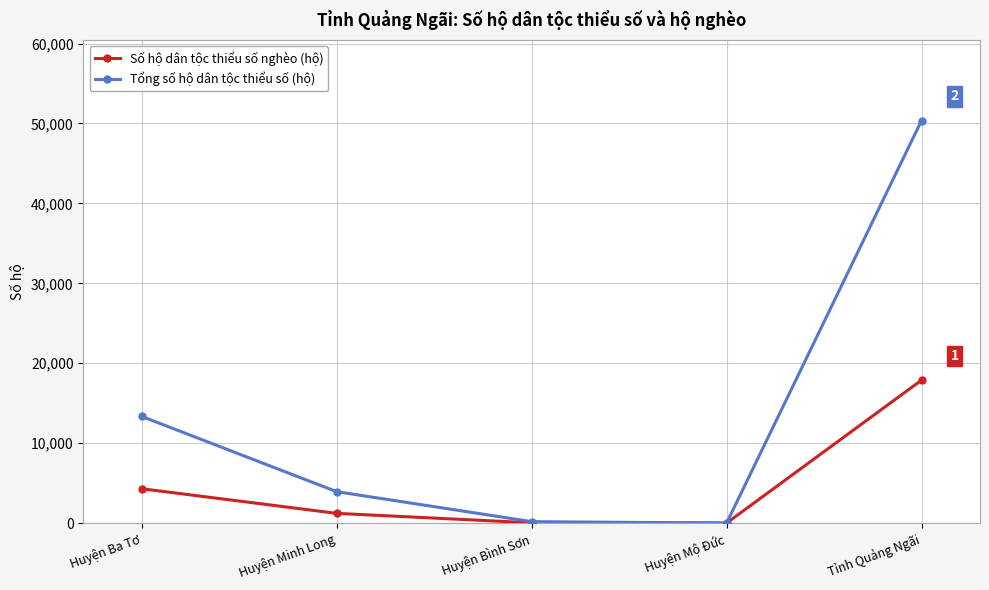

The Tổng số hộ dân tộc thiểu số (hộ) series shows 187 at Huyện Bình Sơn. True or false?

True